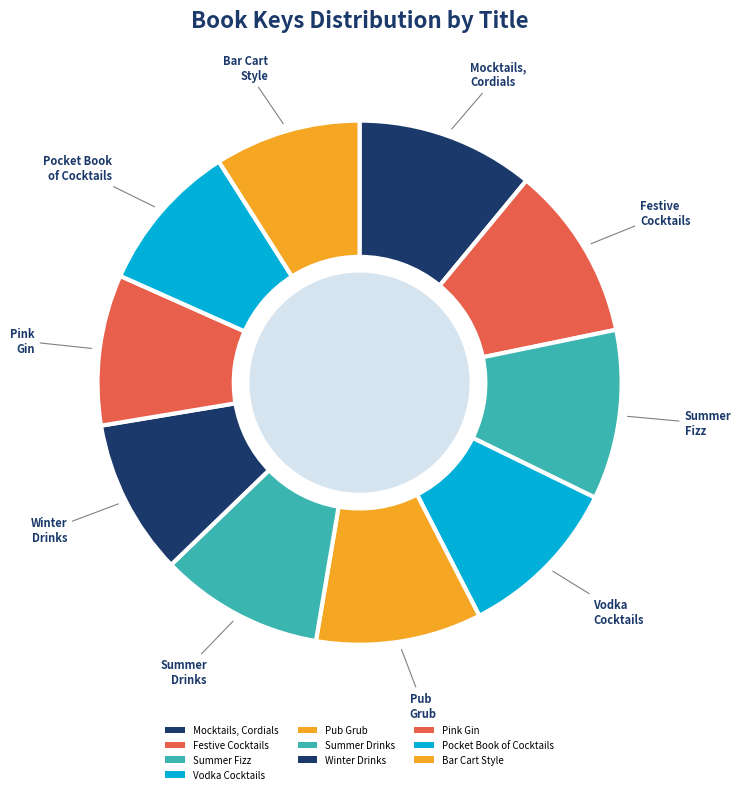

Which slice is the largest?

Mocktails, Cordials, Syrups, Infusions